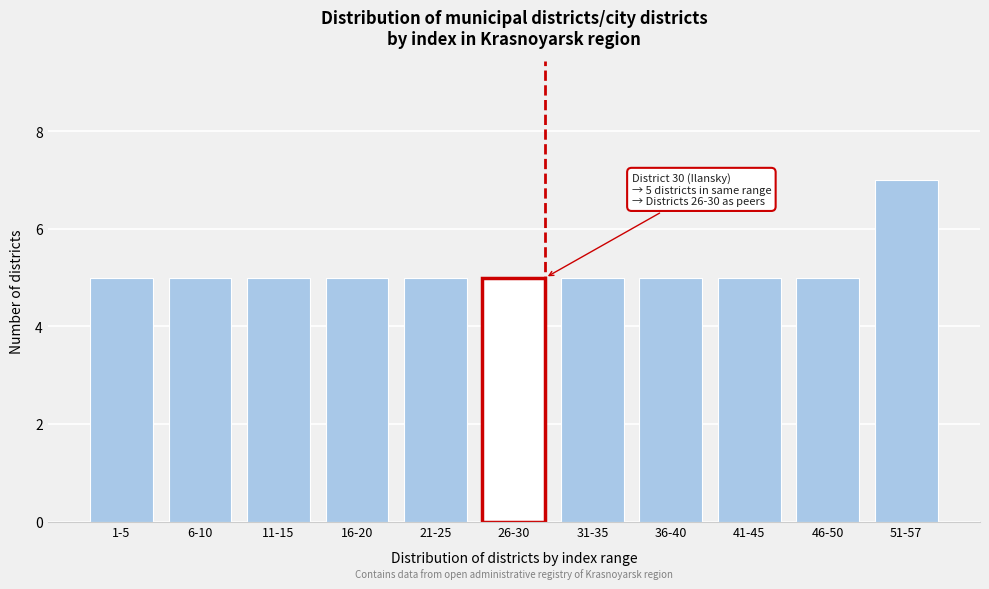

Reading left to right, extract all data points from this chart.

1-5=5	6-10=5	11-15=5	16-20=5	21-25=5	26-30=5	31-35=5	36-40=5	41-45=5	46-50=5	51-57=7